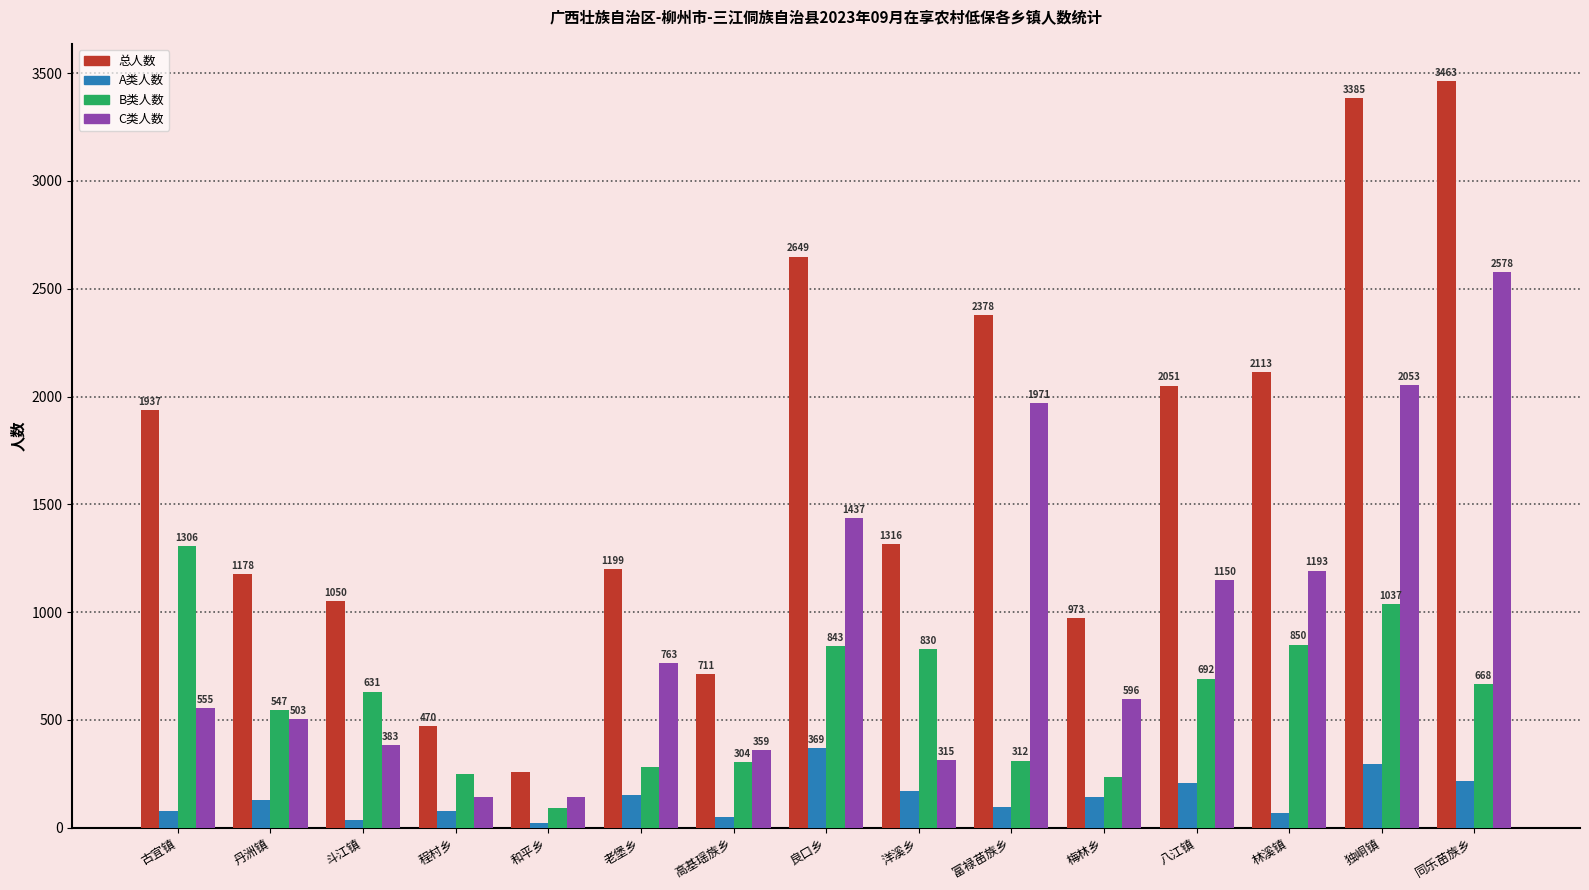

What is the spread (max minus min) of values at 独峒镇?

3090